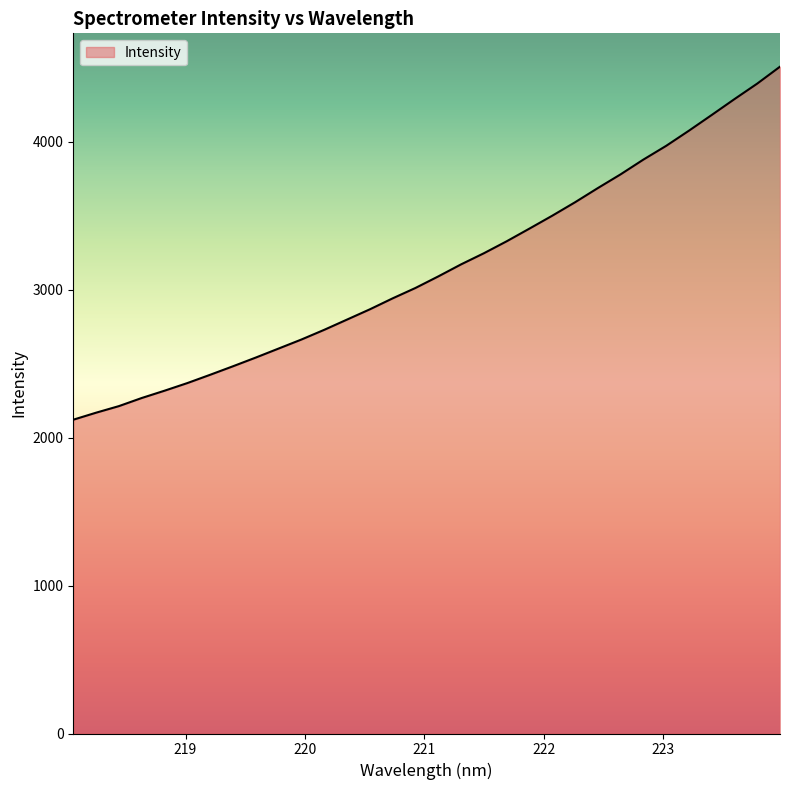

What is the sum of all values?

100652.0